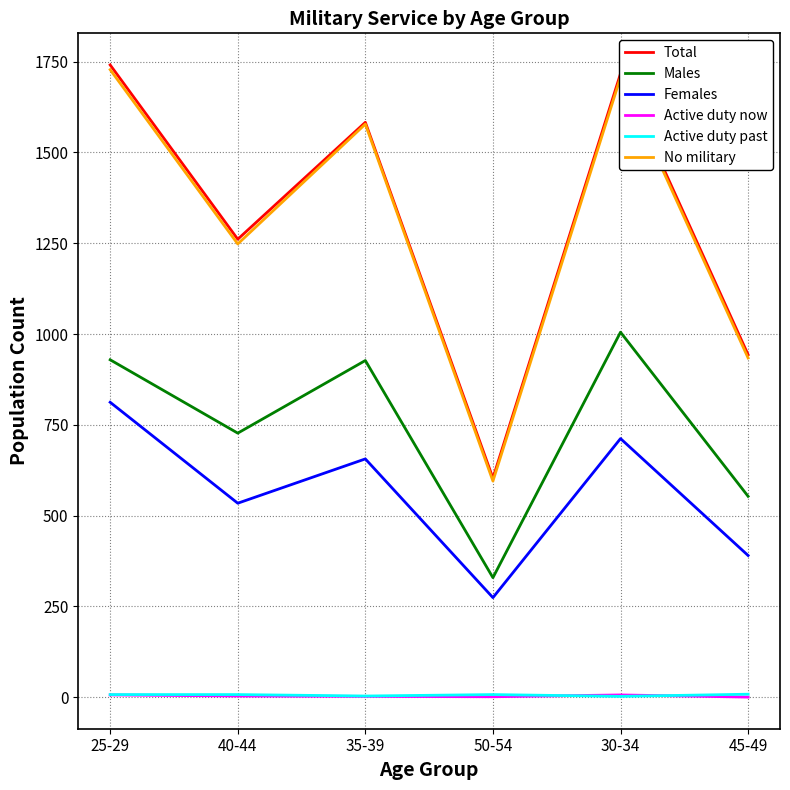

True or false: No military and Males cross at least once.

False